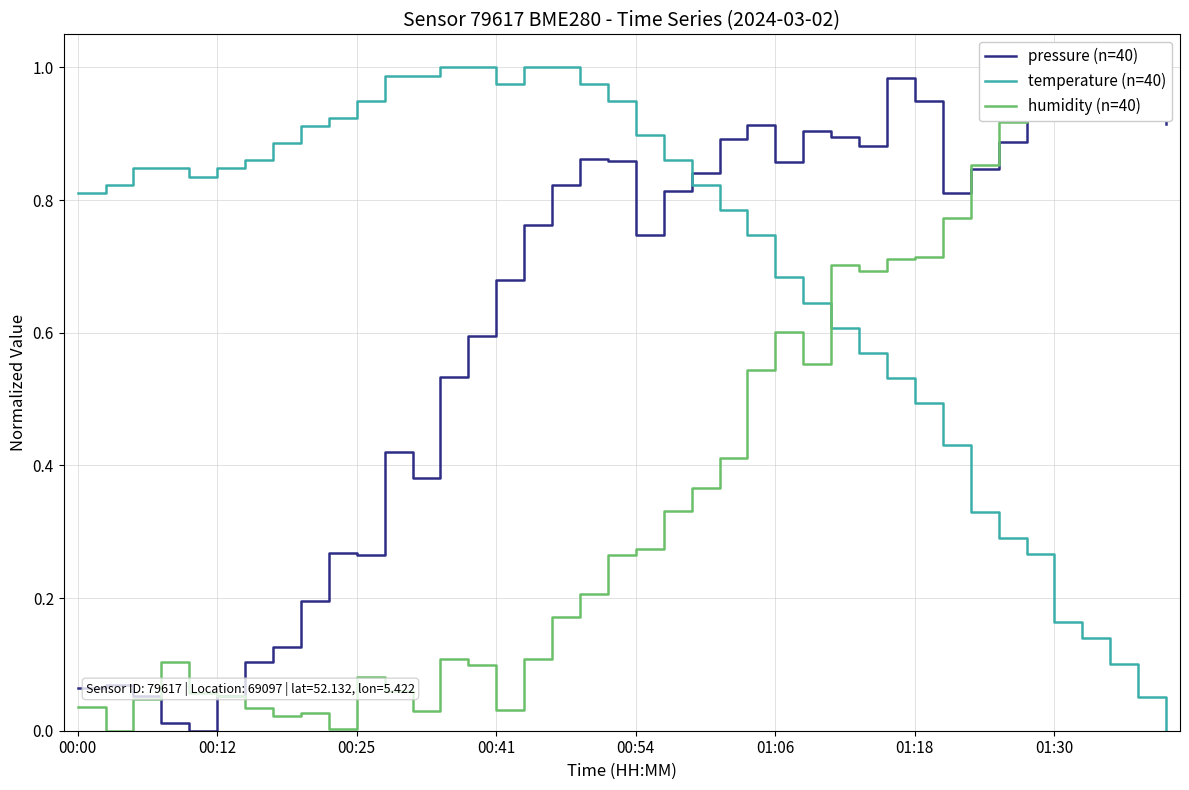

Which series has the largest total across all categories?

temperature (n=40)